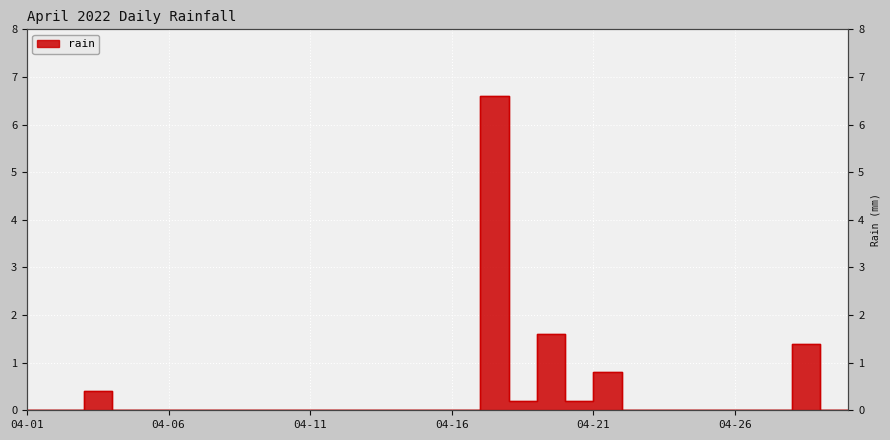

List the labels in order of value, smallest first.

2022-04-01, 2022-04-02, 2022-04-04, 2022-04-05, 2022-04-06, 2022-04-07, 2022-04-08, 2022-04-09, 2022-04-10, 2022-04-11, 2022-04-12, 2022-04-13, 2022-04-14, 2022-04-15, 2022-04-16, 2022-04-22, 2022-04-23, 2022-04-24, 2022-04-25, 2022-04-26, 2022-04-27, 2022-04-29, 2022-04-30, 2022-04-18, 2022-04-20, 2022-04-03, 2022-04-21, 2022-04-28, 2022-04-19, 2022-04-17